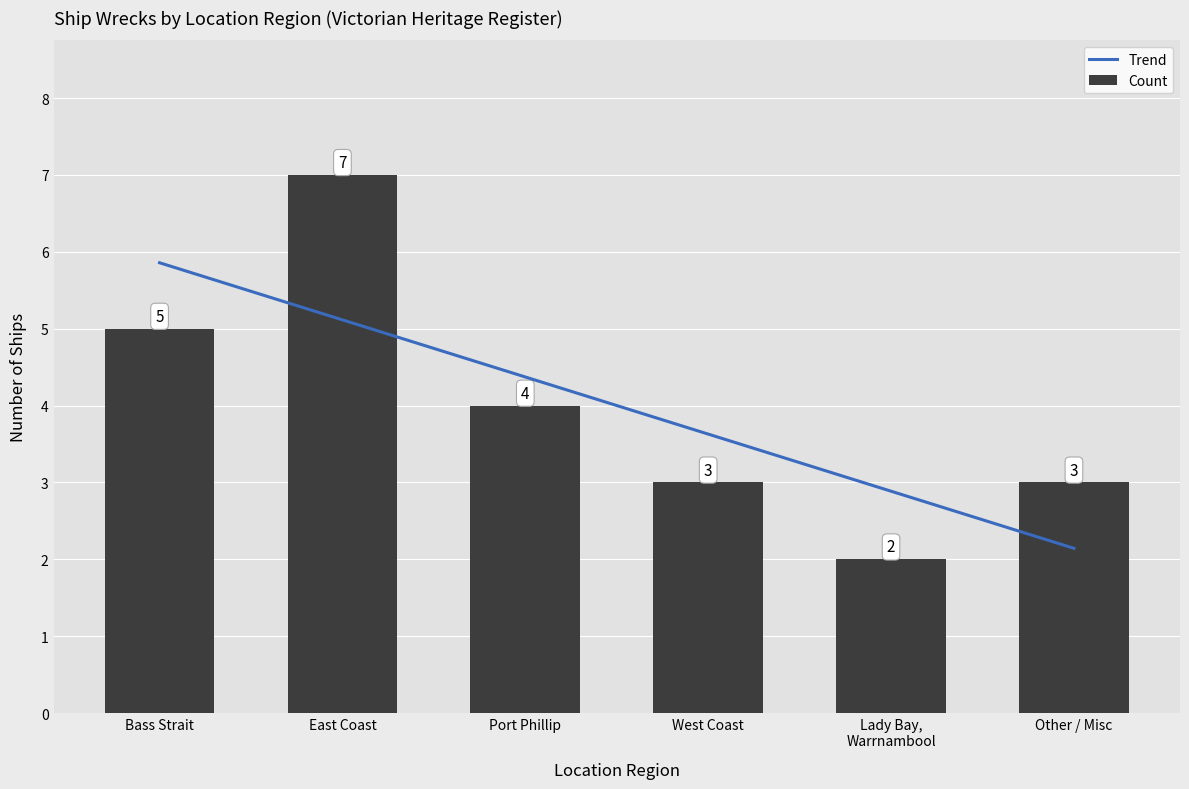

What is the difference between the maximum and minimum values in the Count series?

5